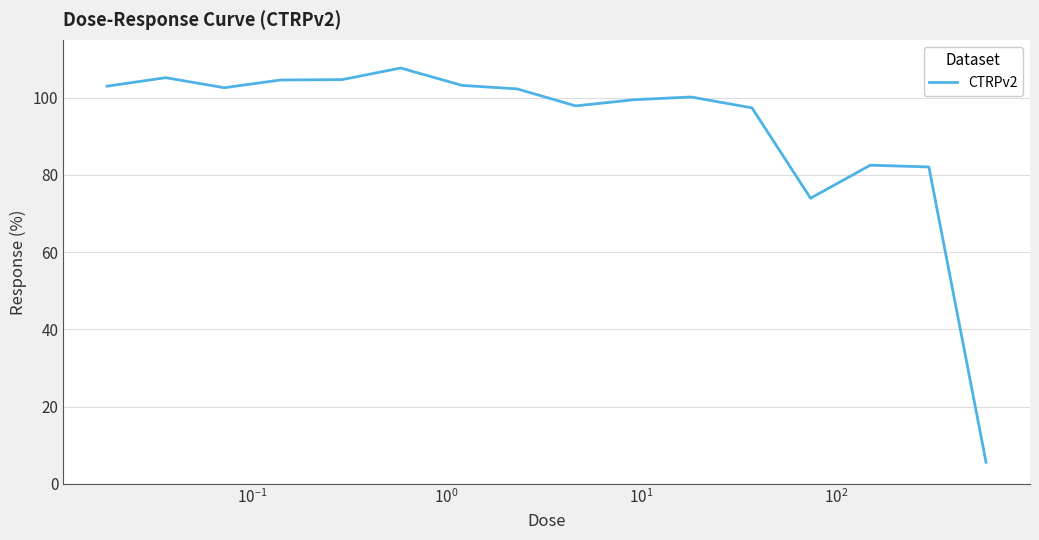

How many lines are shown in the chart?

1